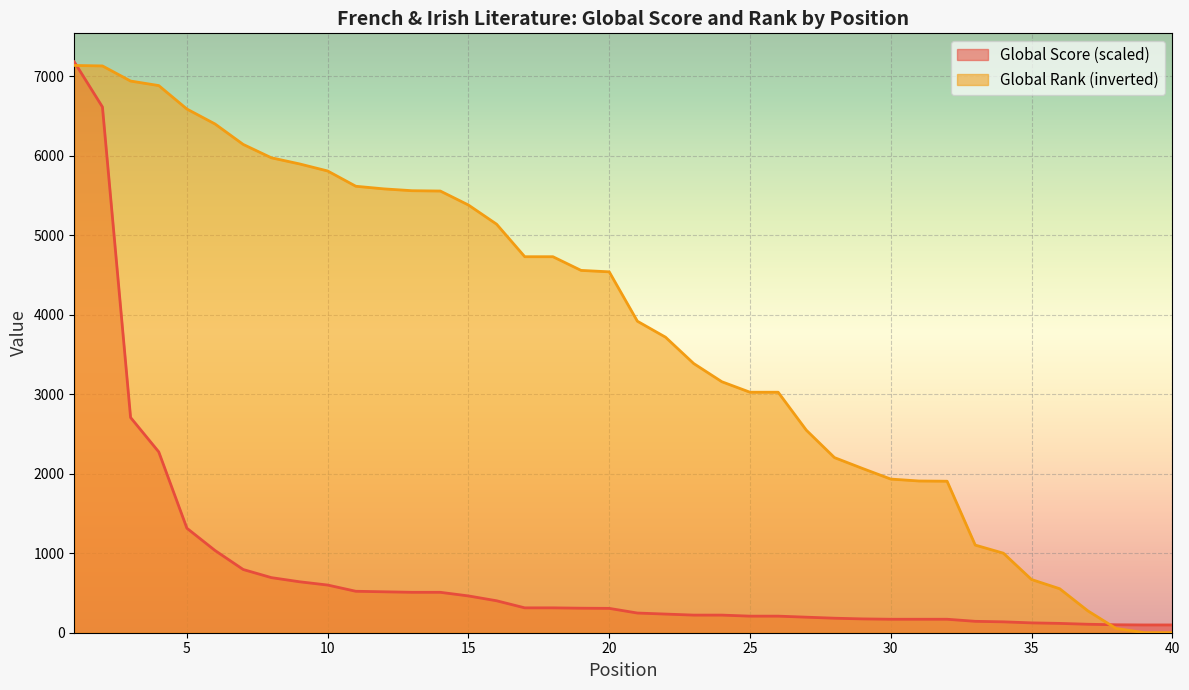

Reading right to left, transcribe all the data shown in this chart.

Global Score: 97.7	97.7	99.9	106.4	117.3	123.8	136.8	143.3	169.4	169.4	169.4	173.7	182.4	195.5	208.5	208.5	221.5	221.5	234.6	247.6	306.2	308.4	312.7	312.7	401.8	462.6	508.2	508.2	514.7	521.2	599.4	640.7	692.8	794.9	1033.8	1314.0	2273.9	2706.1	6611.1	7178.0
Global Rank: 1.0	1.0	54.0	275.0	553.0	669.0	1000.0	1102.0	1905.0	1908.0	1932.0	2065.0	2202.0	2547.0	3024.0	3024.0	3156.0	3385.0	3716.0	3917.0	4538.0	4556.0	4728.0	4728.0	5137.0	5378.0	5554.0	5558.0	5581.0	5614.0	5806.0	5895.0	5972.0	6140.0	6397.0	6585.0	6880.0	6937.0	7127.0	7133.0